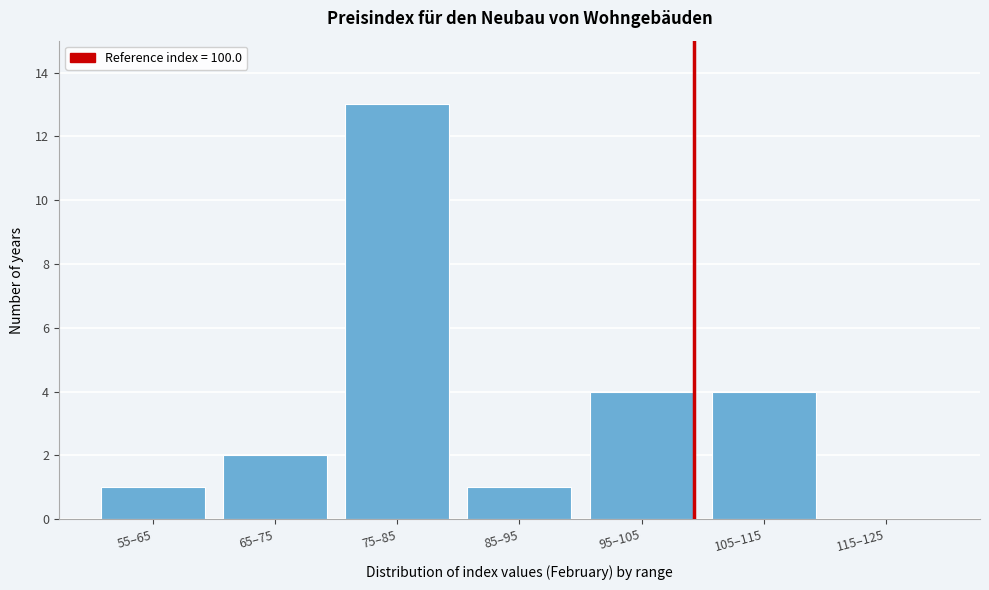

Reading left to right, extract all data points from this chart.

55–65=1	65–75=2	75–85=13	85–95=1	95–105=4	105–115=4	115–125=0